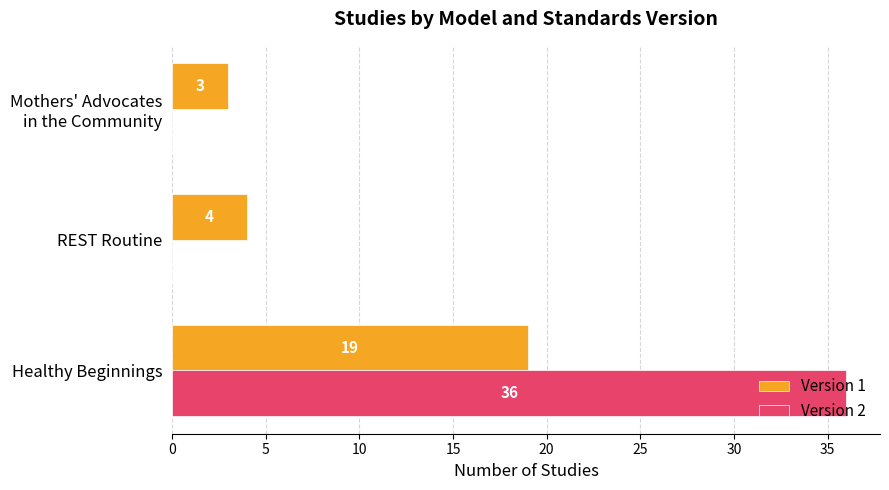

At which category does the chart reach its peak across all series?

Healthy Beginnings